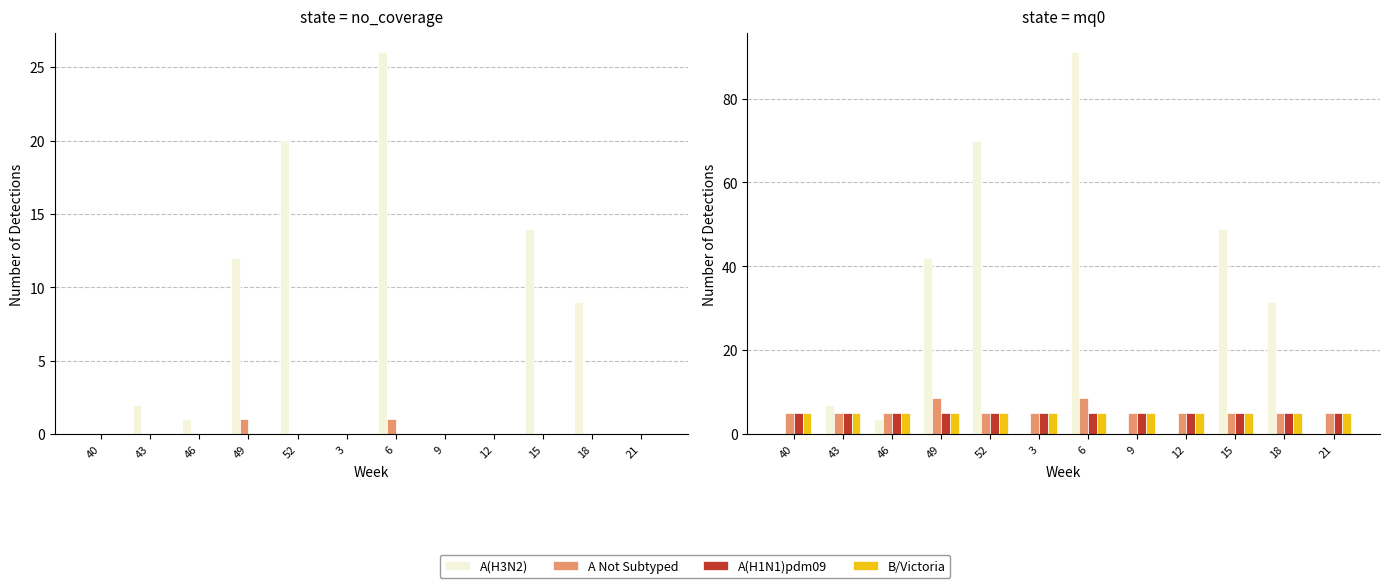

Read the A(H1N1)pdm09 value at 52.

5.0